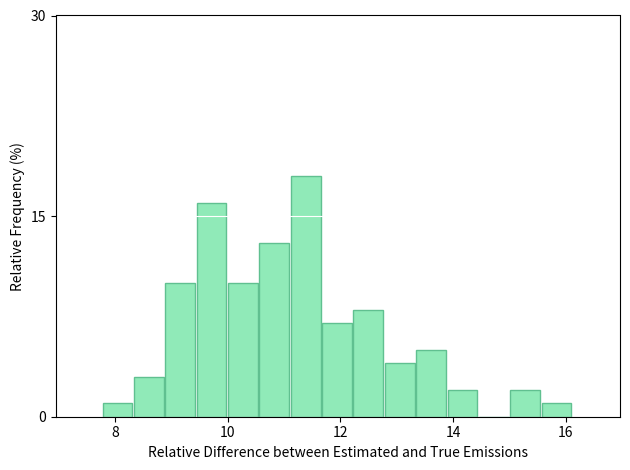

Read against the x-axis, roughly where is the centre of the tallest bar?

11.4